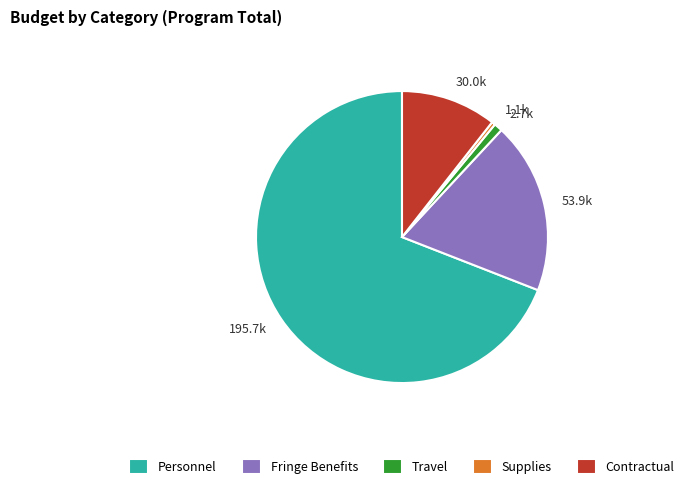

Is 1.1k the majority of the pie?

No